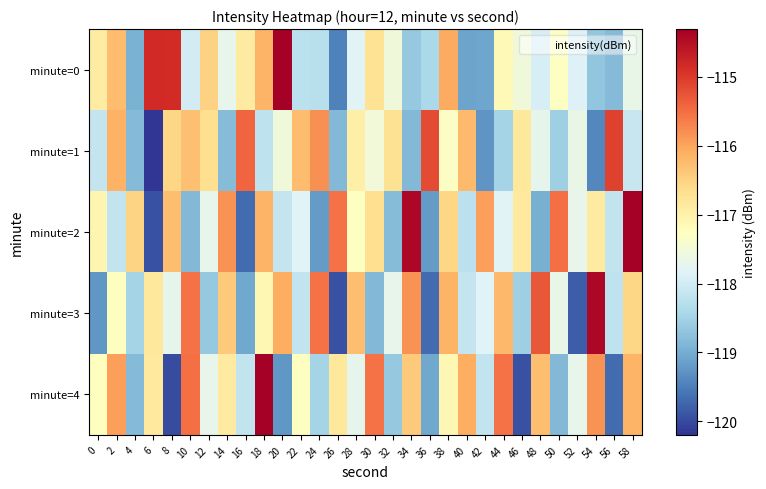

What is the greatest value displayed?

-114.3